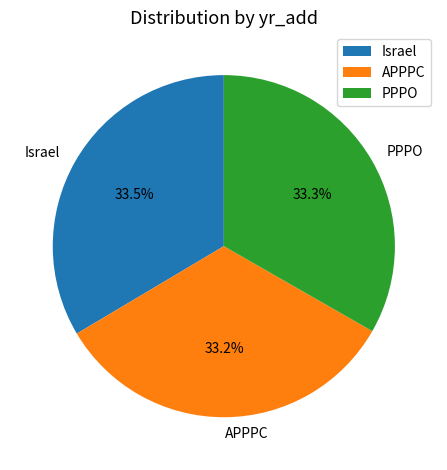

Does any single category account for the majority?

No